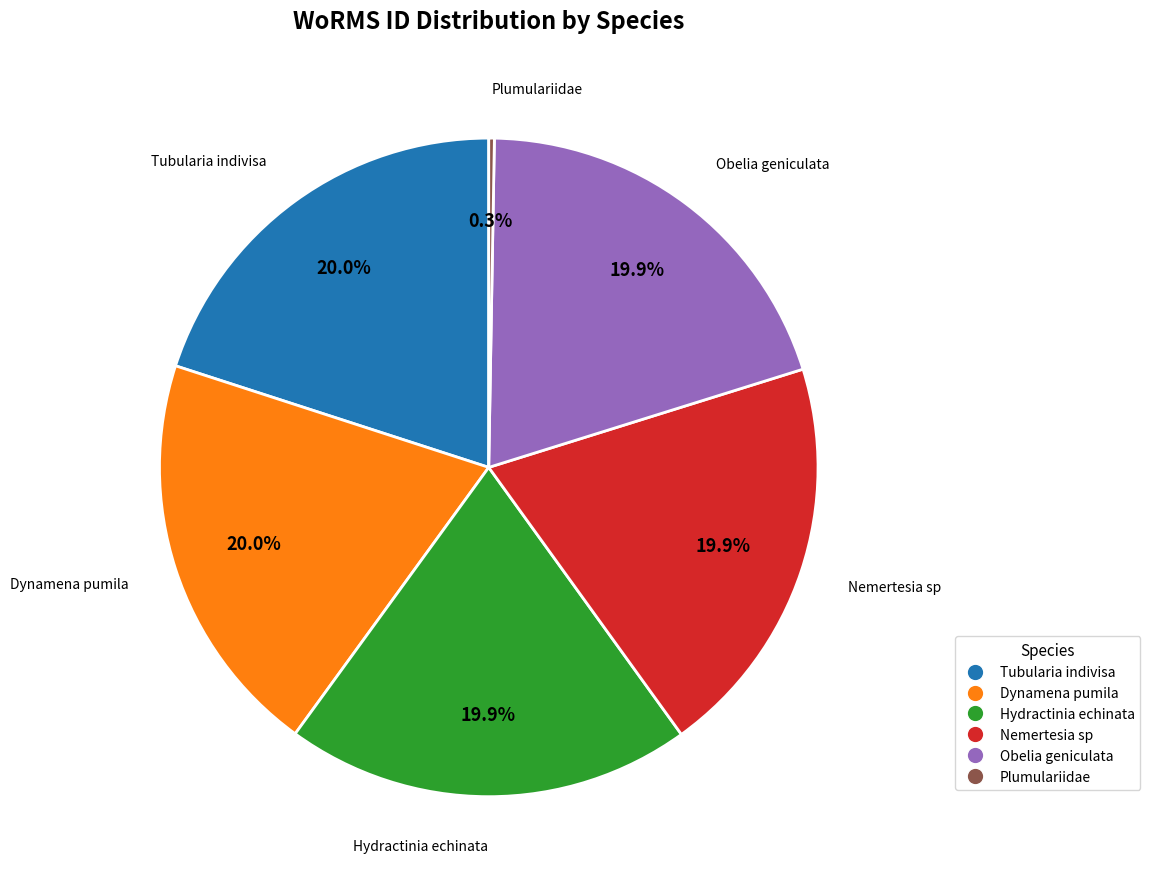

Does any single category account for the majority?

No